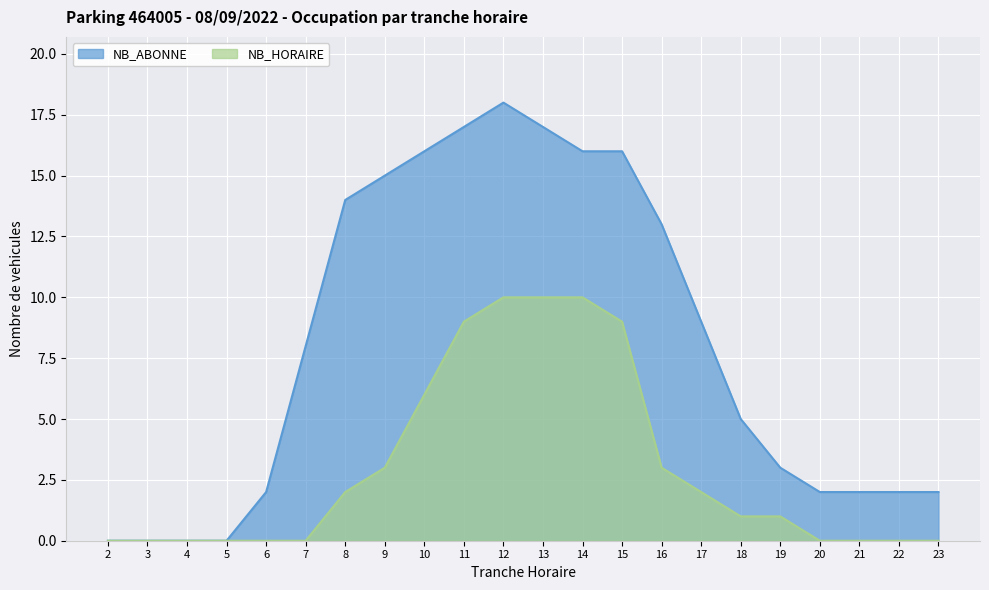

How many values in NB_ABONNE are above zero?

18